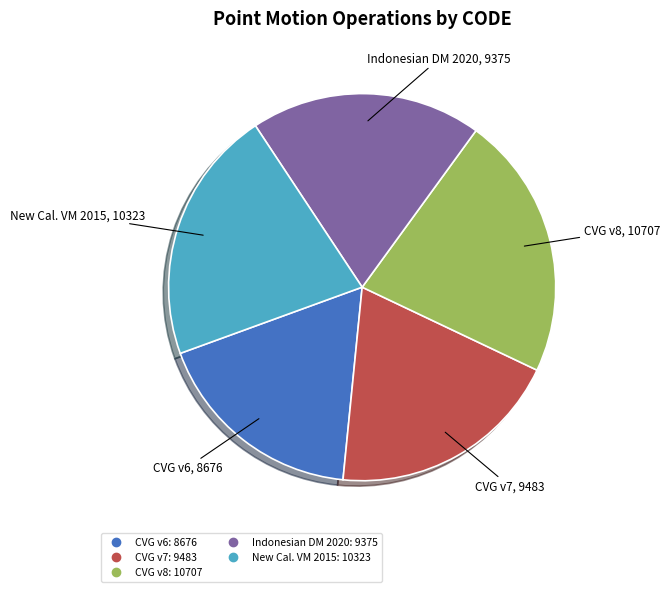

Does any single category account for the majority?

No